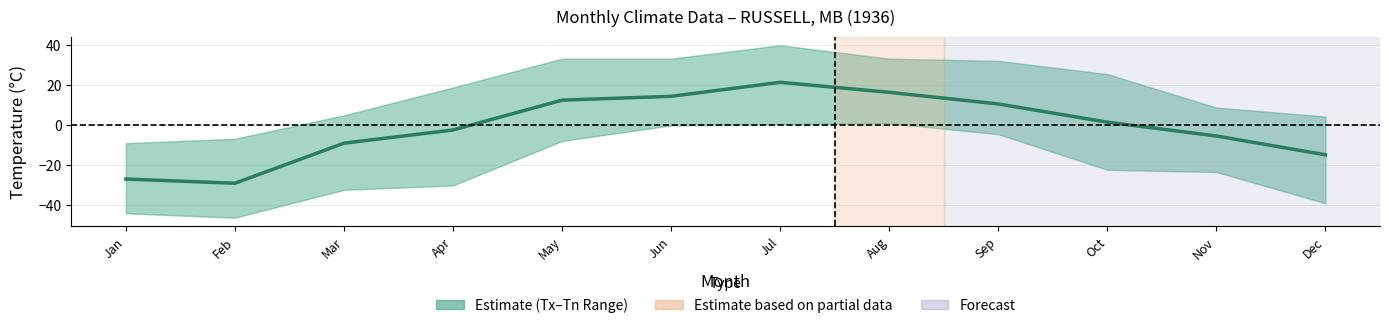

List the labels in order of value, smallest first.

Feb, Jan, Dec, Mar, Nov, Apr, Oct, Sep, May, Jun, Aug, Jul